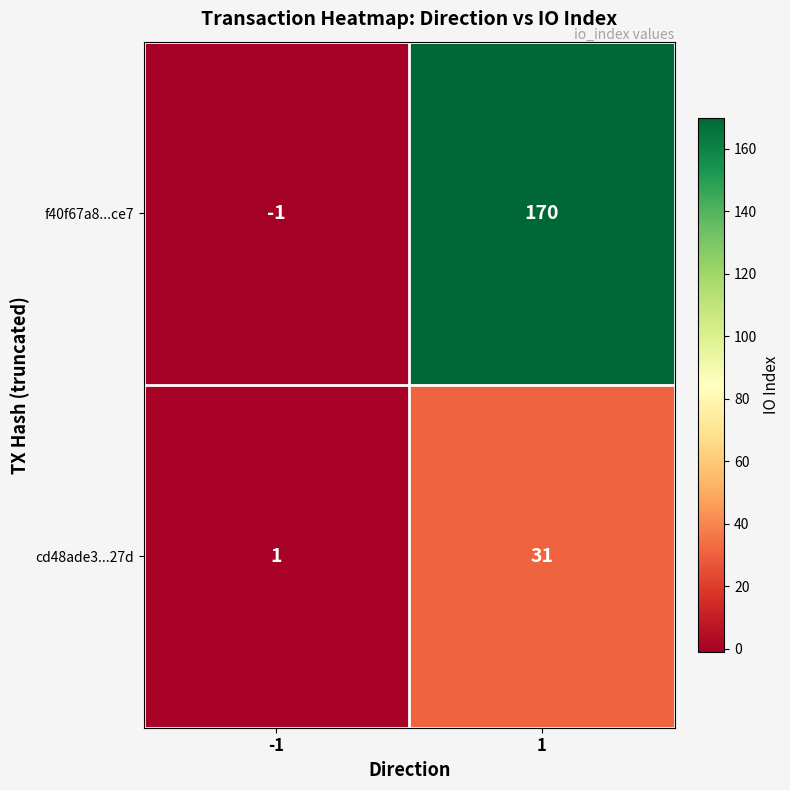

What is the maximum value shown in the chart?

170